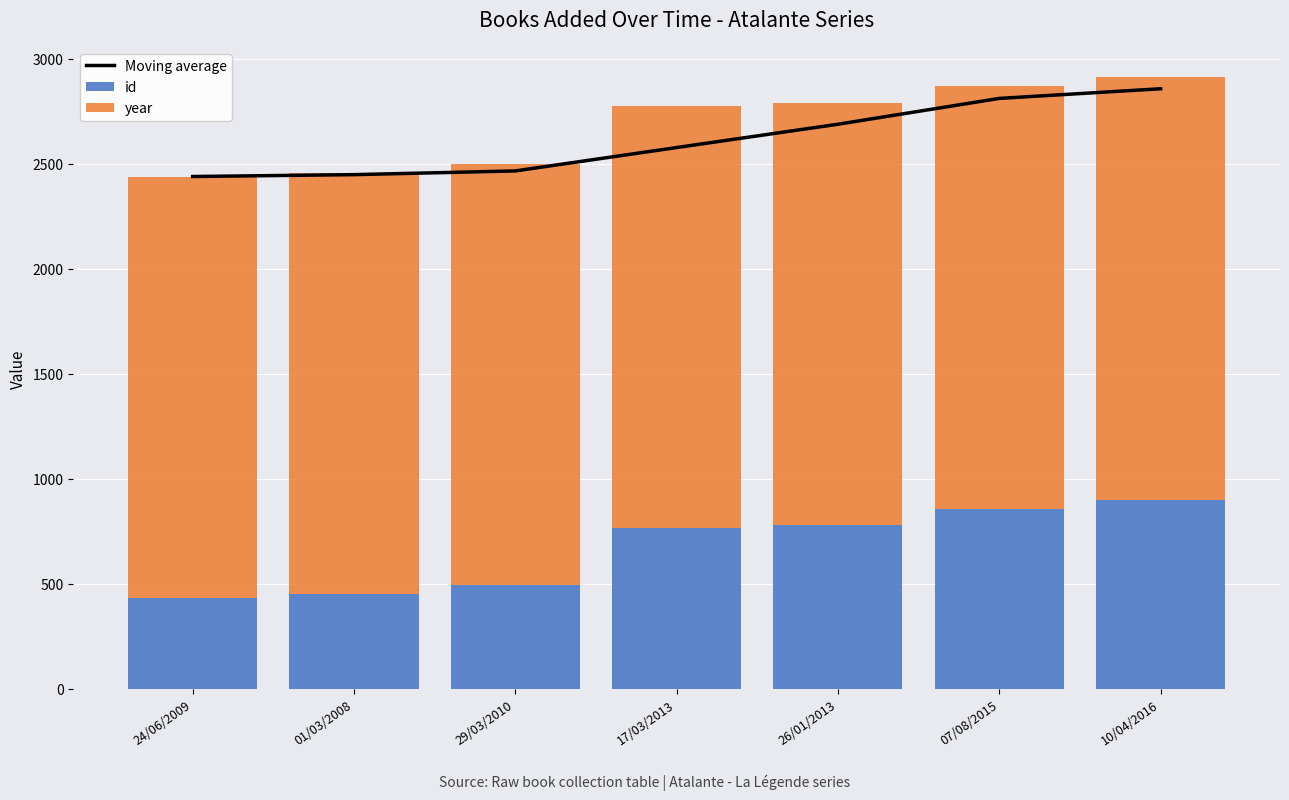

How many groups of bars are there?

7